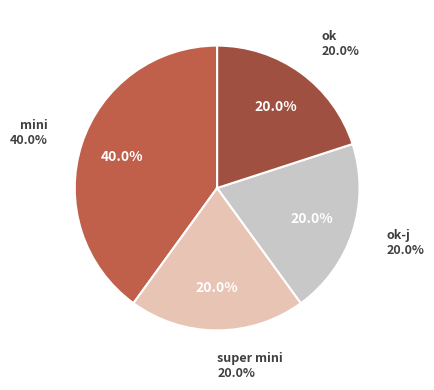

Does mini represent more than half of the total?

No